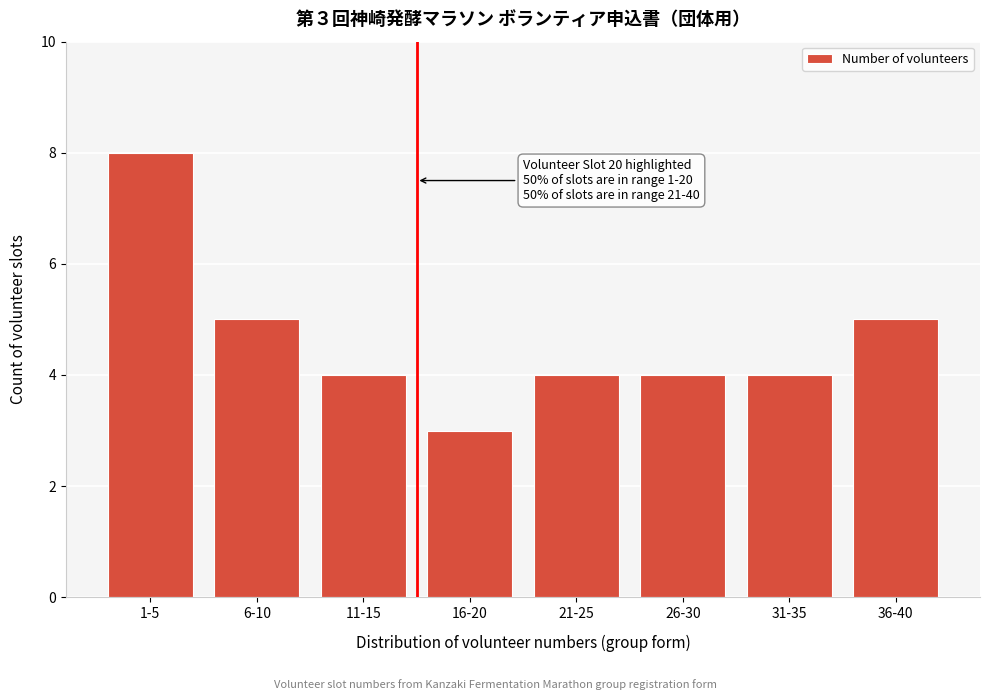

Reading right to left, list all the values displayed in this chart.

36-40=5	31-35=4	26-30=4	21-25=4	16-20=3	11-15=4	6-10=5	1-5=8